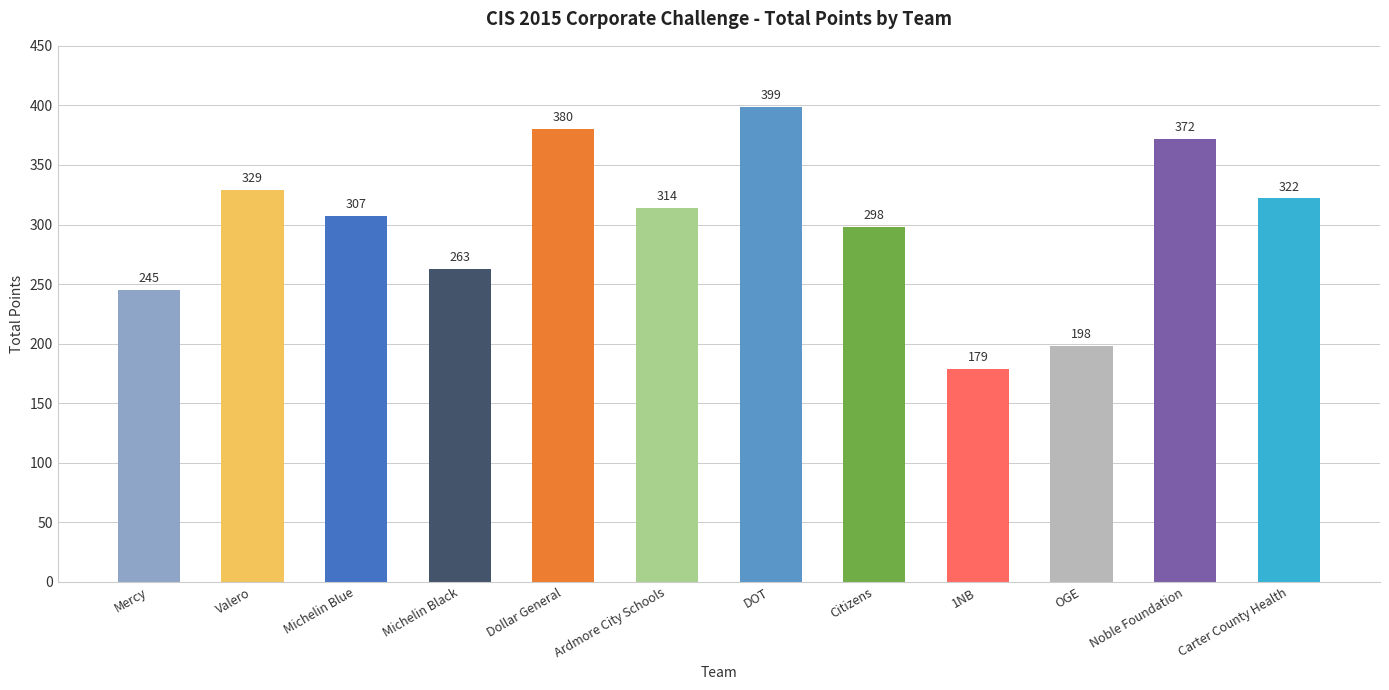

The chart shows a value of 66 at 1NB. True or false?

False